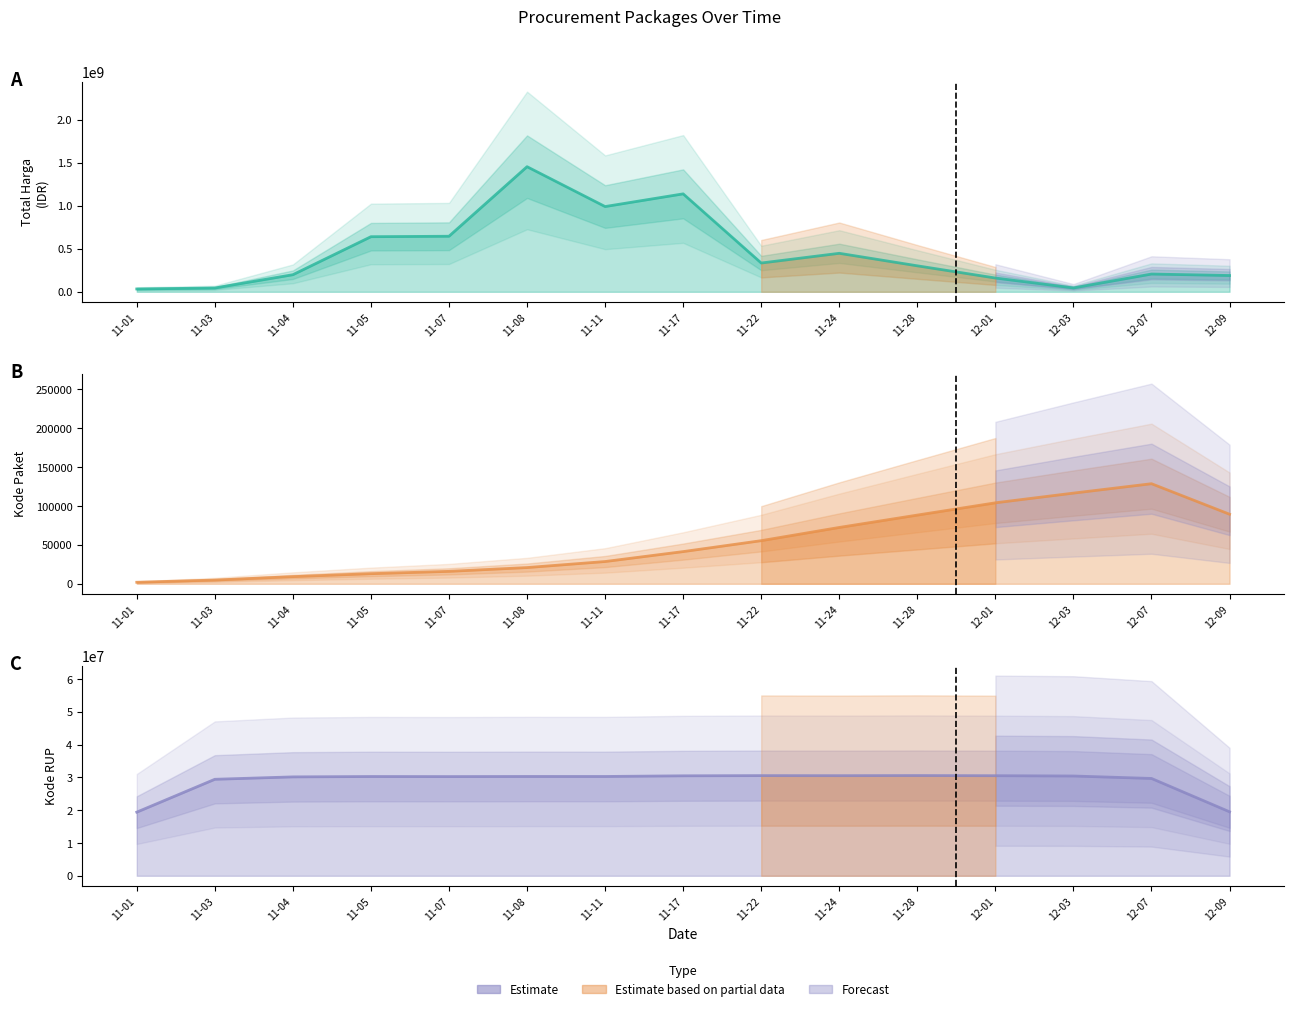

Which has a higher value, 2021-12-01 or 2021-12-09?

2021-12-09